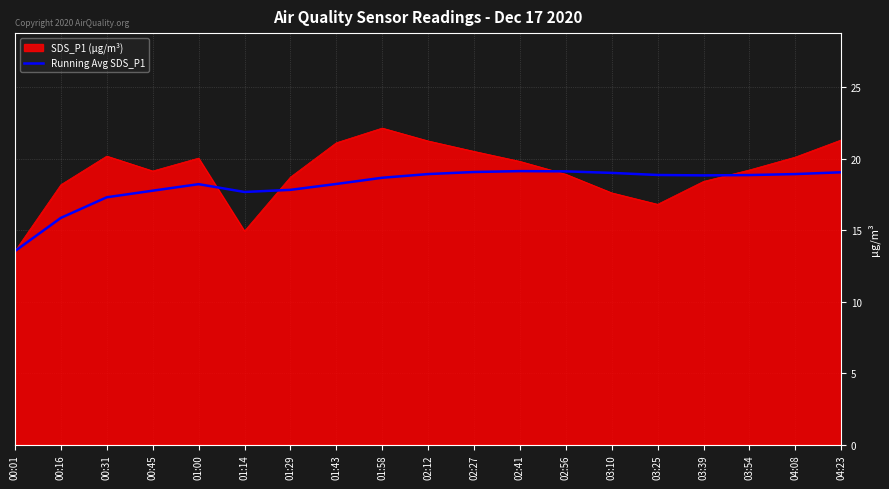

Which category has the highest value across all series?

01:58